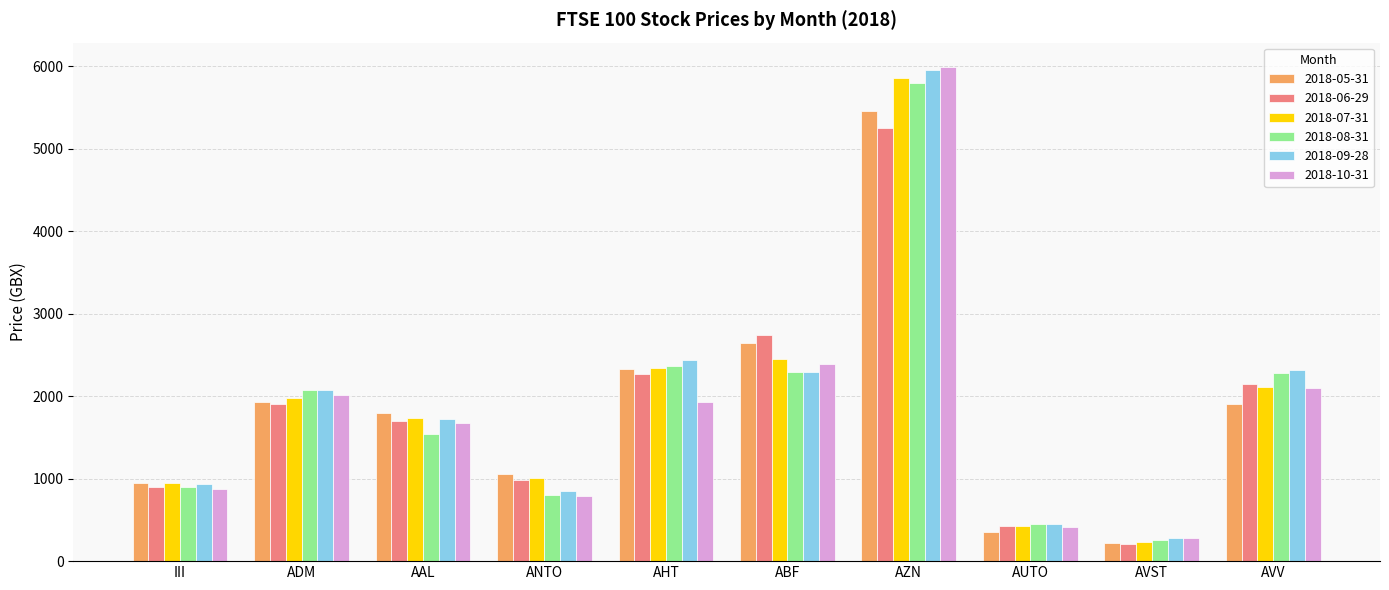

What is the difference between the maximum and second lowest values in the 2018-10-31 series?

5580.4